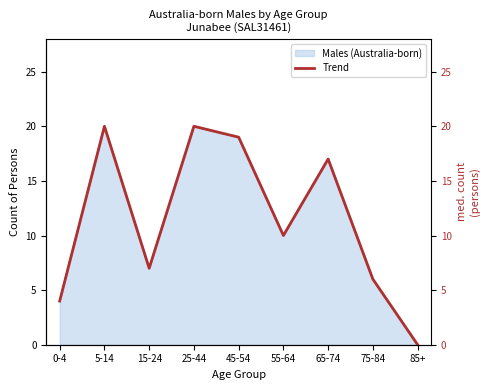

List the labels in order of value, smallest first.

85+, 0-4, 75-84, 15-24, 55-64, 65-74, 45-54, 5-14, 25-44